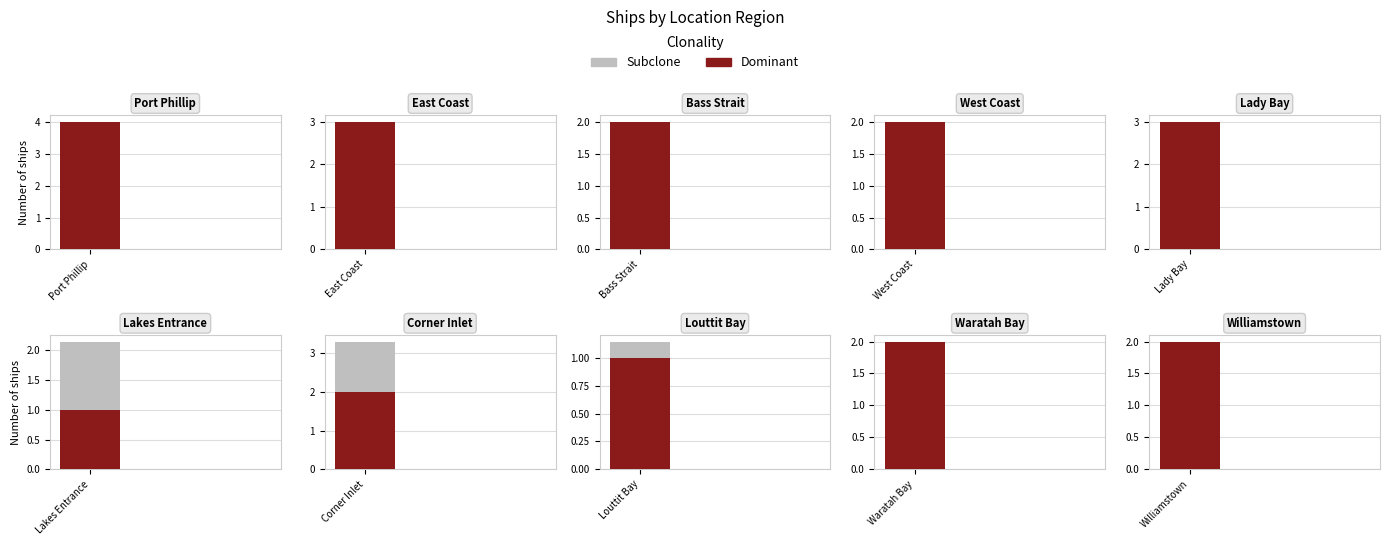

What is the difference between the second highest and minimum values in the Dominant series?

2